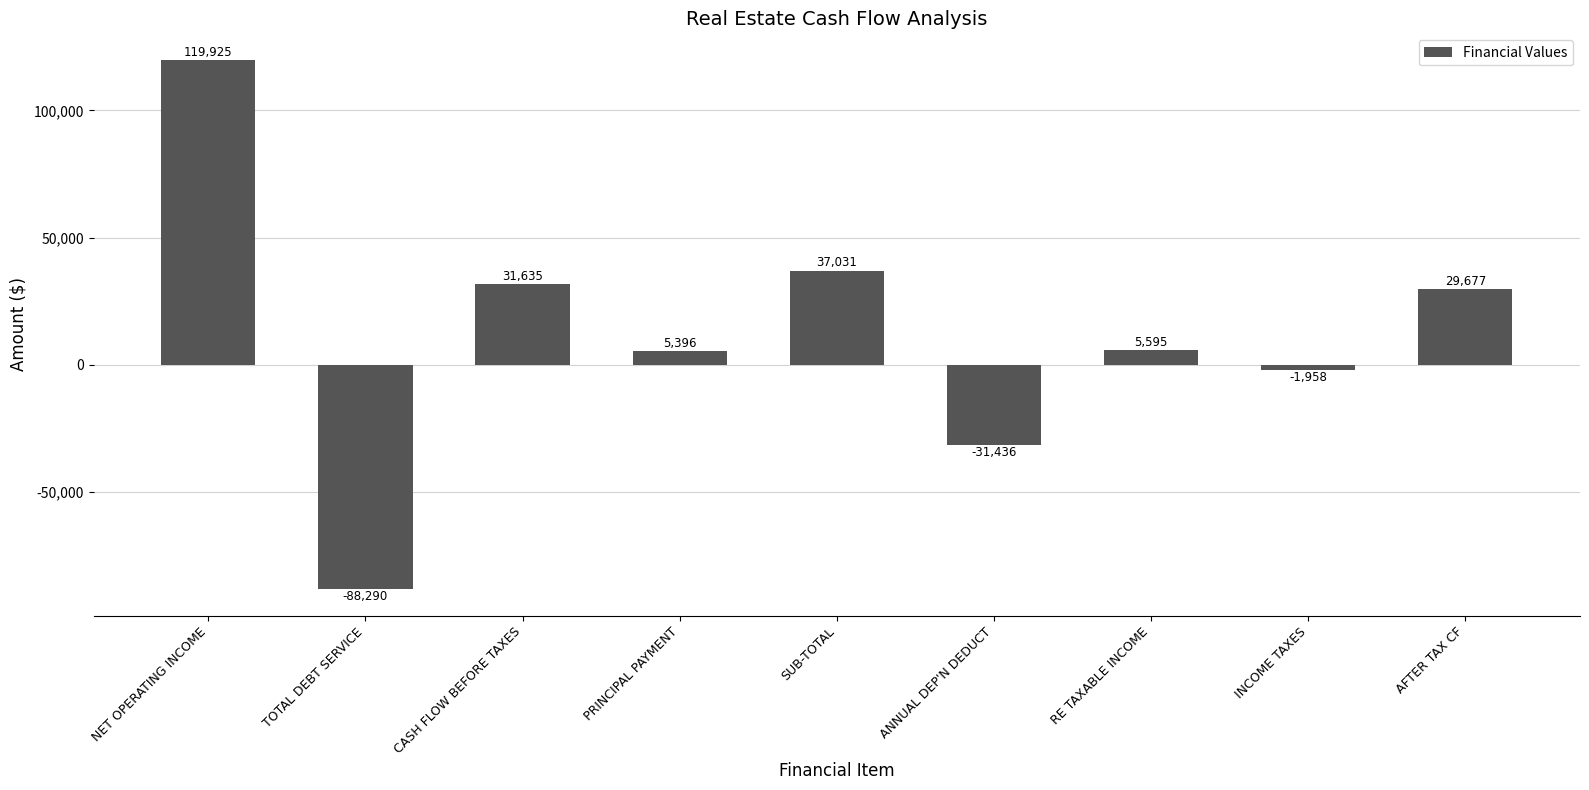

The chart shows a value of -1958.1 at INCOME TAXES. True or false?

True